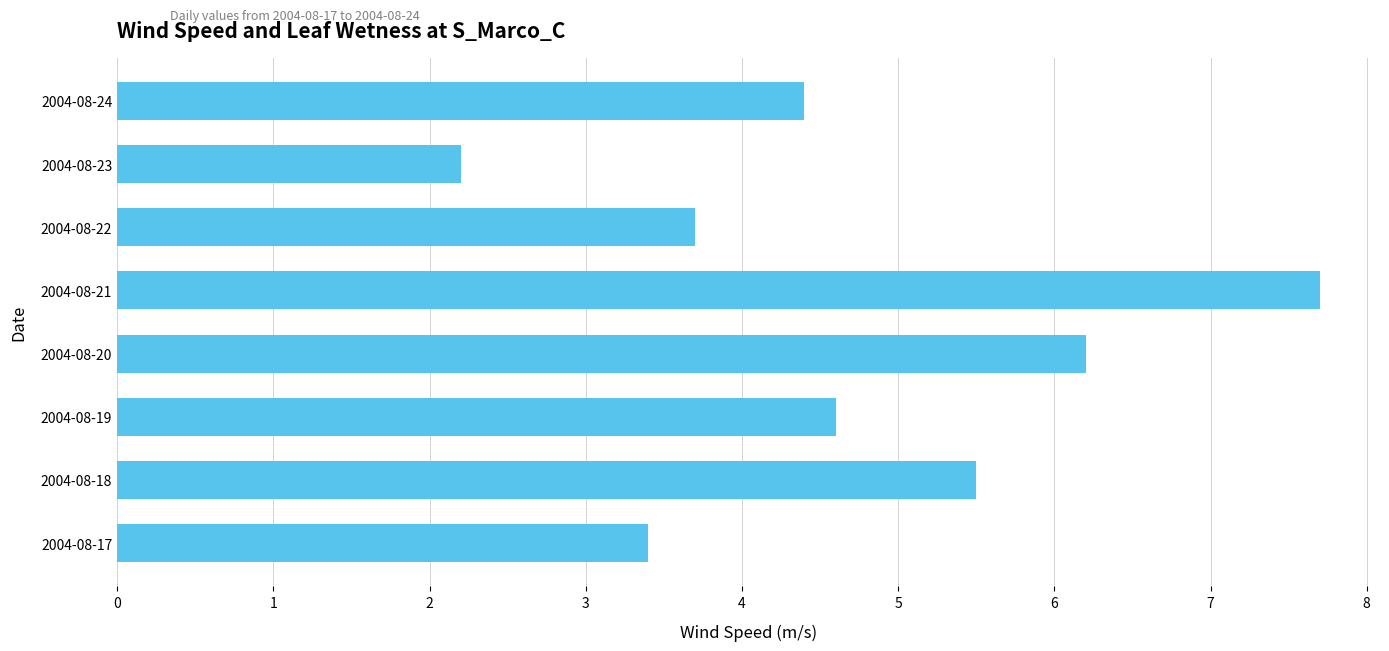

Does the chart contain stacked bars?

No